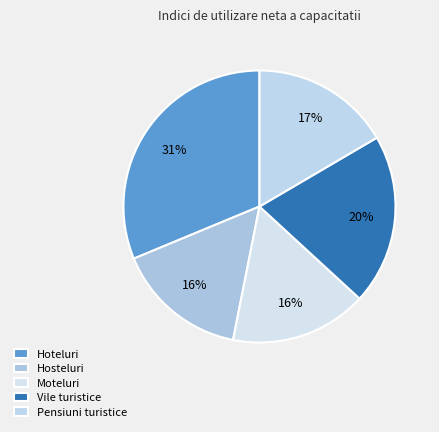

Is the sum of Hosteluri and Hoteluri greater than half?

No